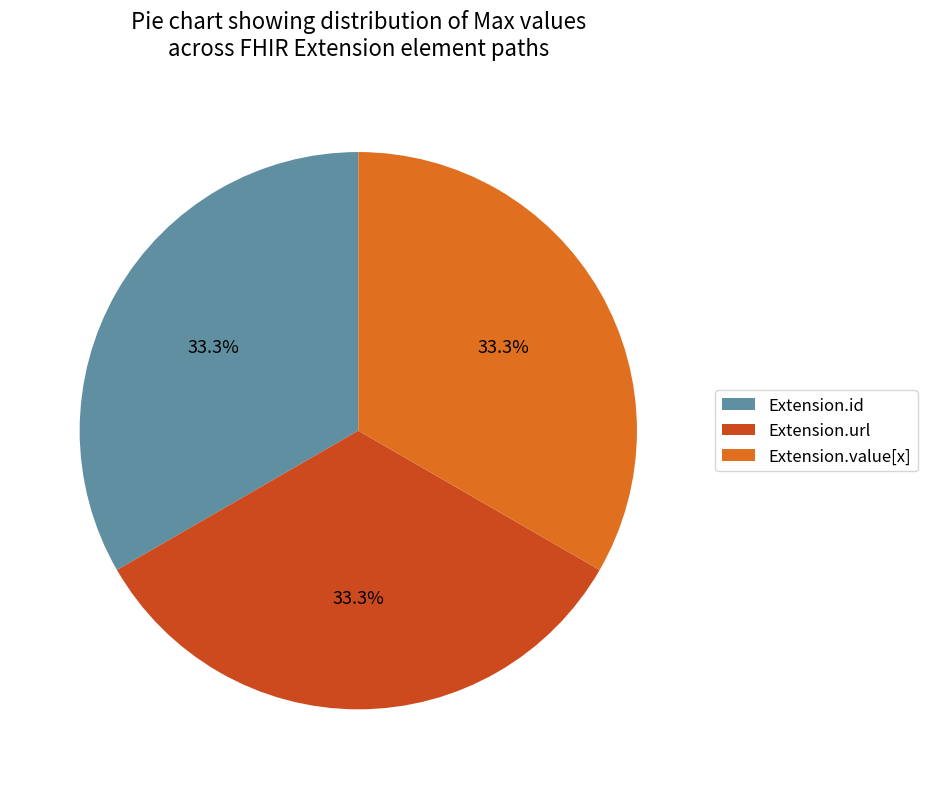

The Extension.url slice represents 89% of the pie. True or false?

False